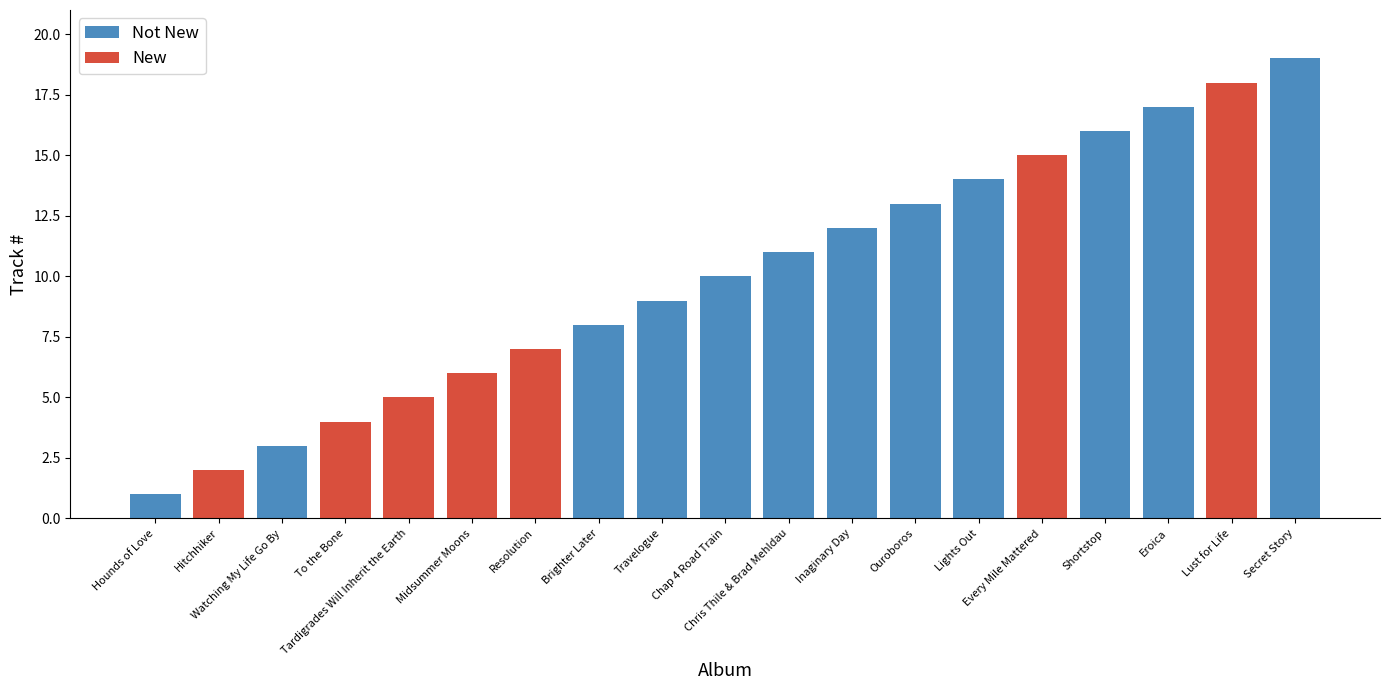

How many groups of bars are there?

19